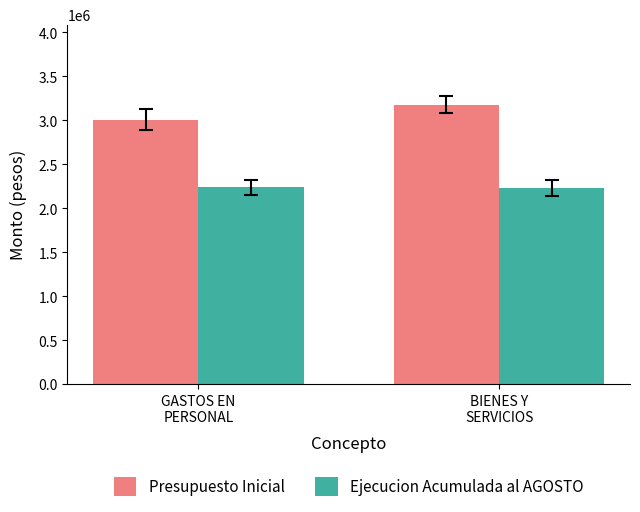

What is the label of the 2nd bar from the left?

BIENES Y
SERVICIOS